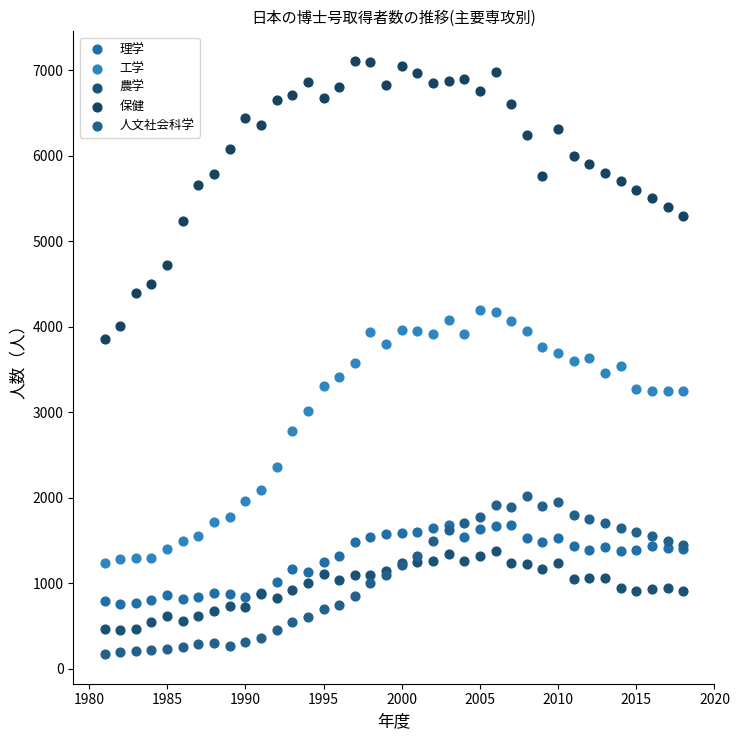

Which series has the widest spread of Y values?

保健